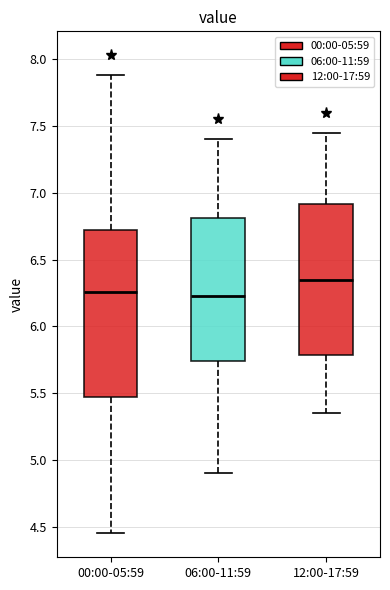

Reading left to right, transcribe this box plot: for each box, give where its median line is, the range the box spans, and where its two whiskers end, as read against the y-axis. The values are not printed on the chart, so give them approximately, as read against the axis.

00:00-05:59: median 6.25, box 5.45 to 6.75, whiskers 4.45 to 7.90
06:00-11:59: median 6.25, box 5.75 to 6.80, whiskers 4.90 to 7.40
12:00-17:59: median 6.35, box 5.80 to 6.90, whiskers 5.35 to 7.45